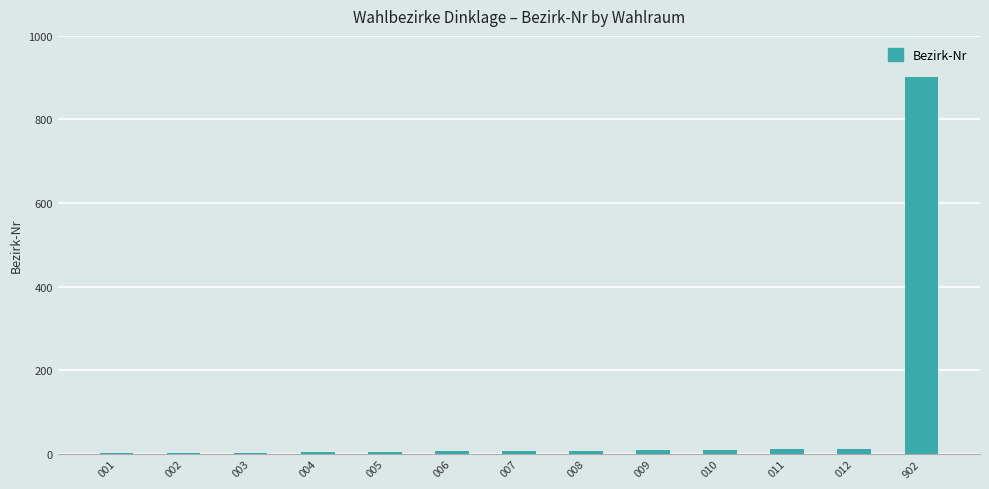

Which category has the highest value across all series?

902